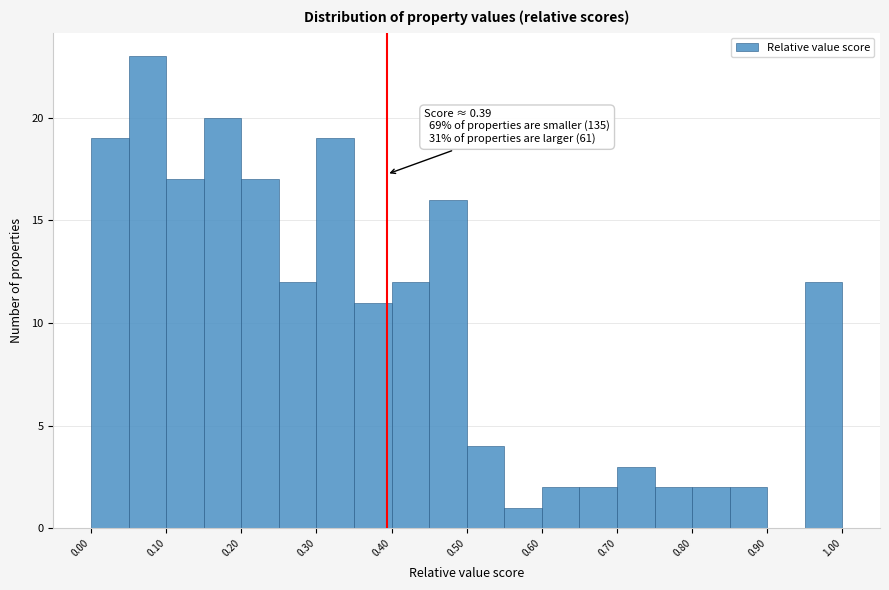

Over which range of the x-axis is the bar tallest?

0.05 to 0.10